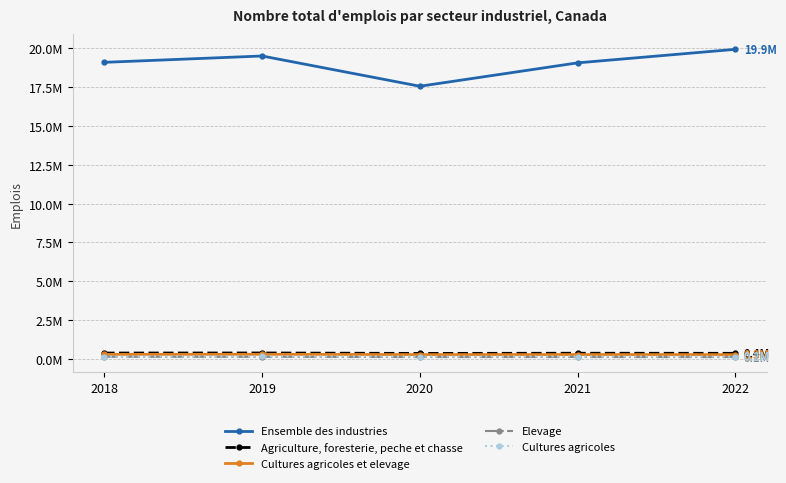

Does the chart display data point markers on the line(s)?

Yes